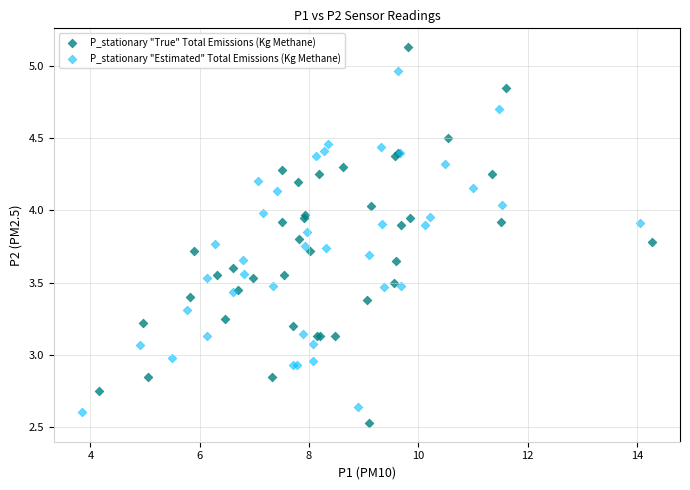

Which series contains the lowest Y value?

P_stationary "True" Total Emissions (Kg Methane)